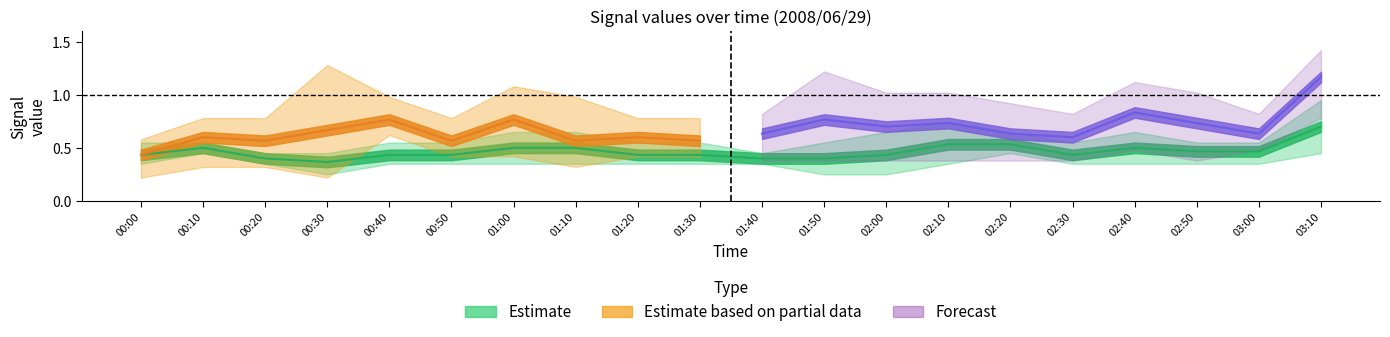

At which label is 3.229 closest to 0?

00:30